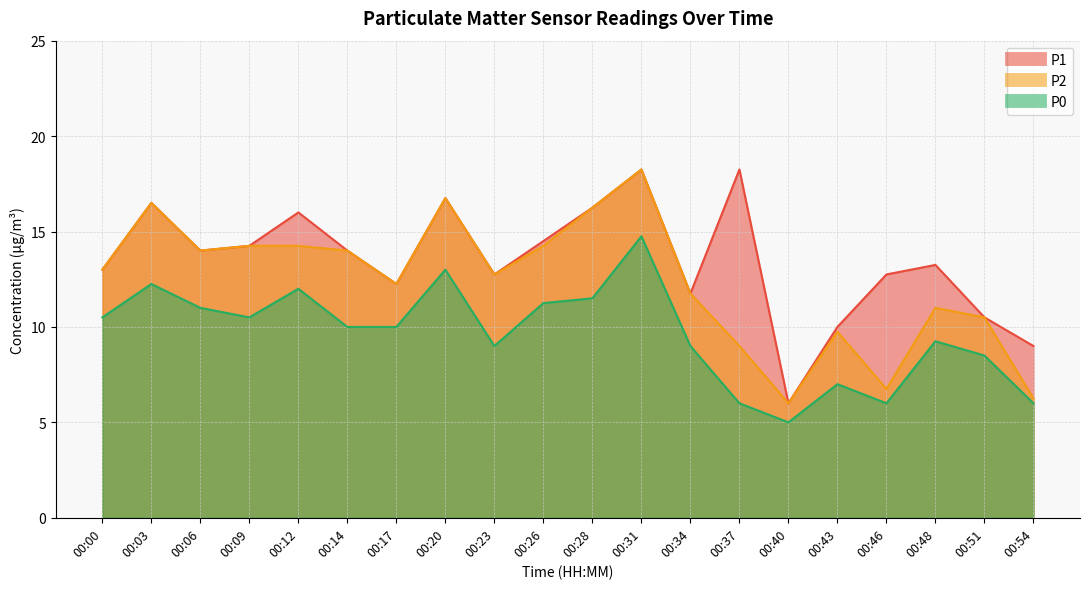

List the series in order of their overall mean, lowest first.

P0, P2, P1